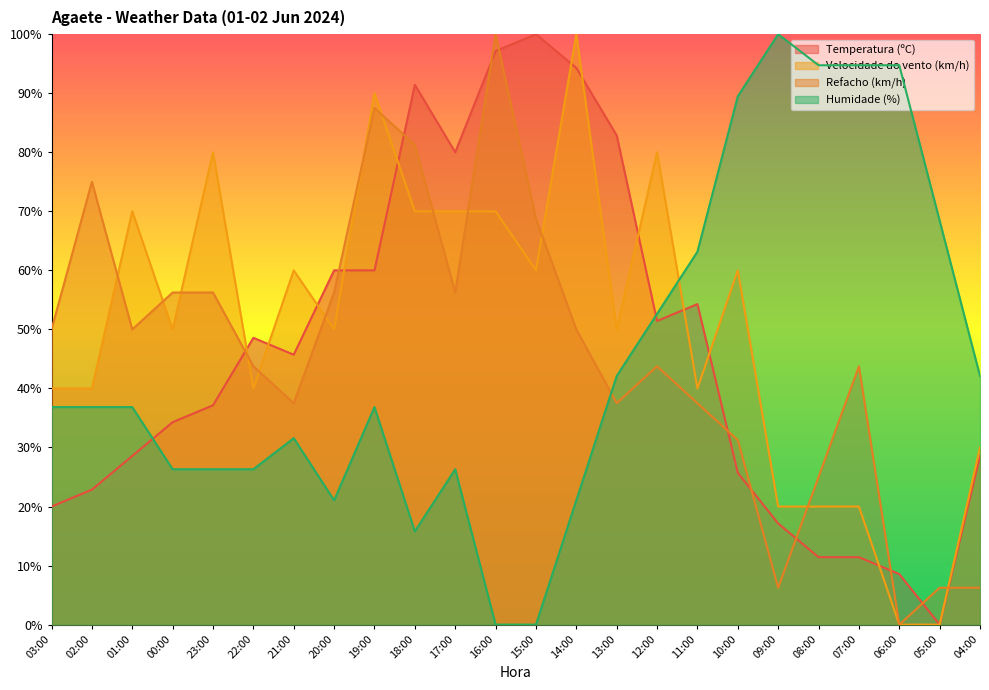

What is the label of the 4th point from the left?

00:00